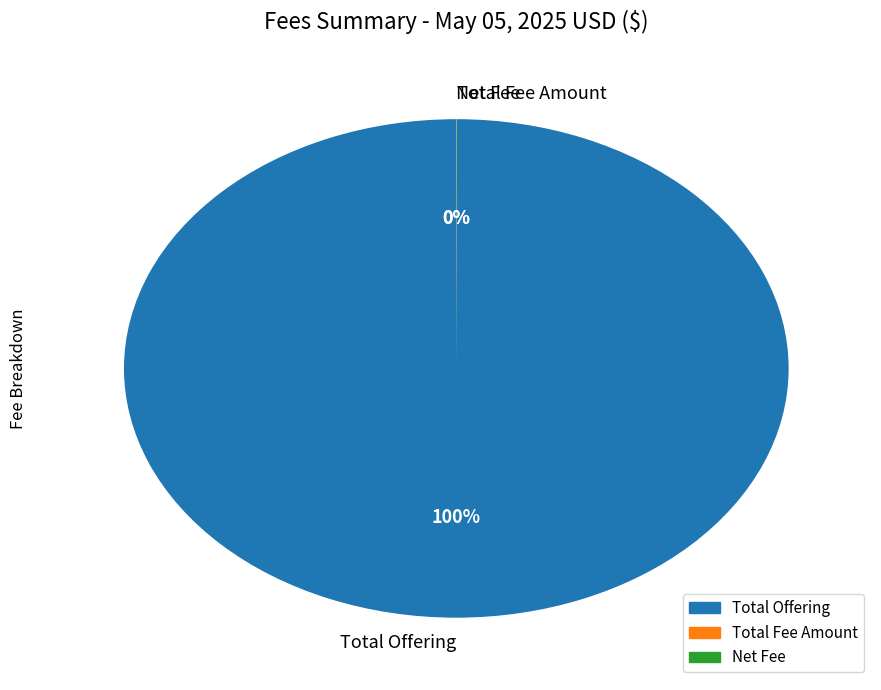

Is it true that Total Offering is 95% of the pie?

False